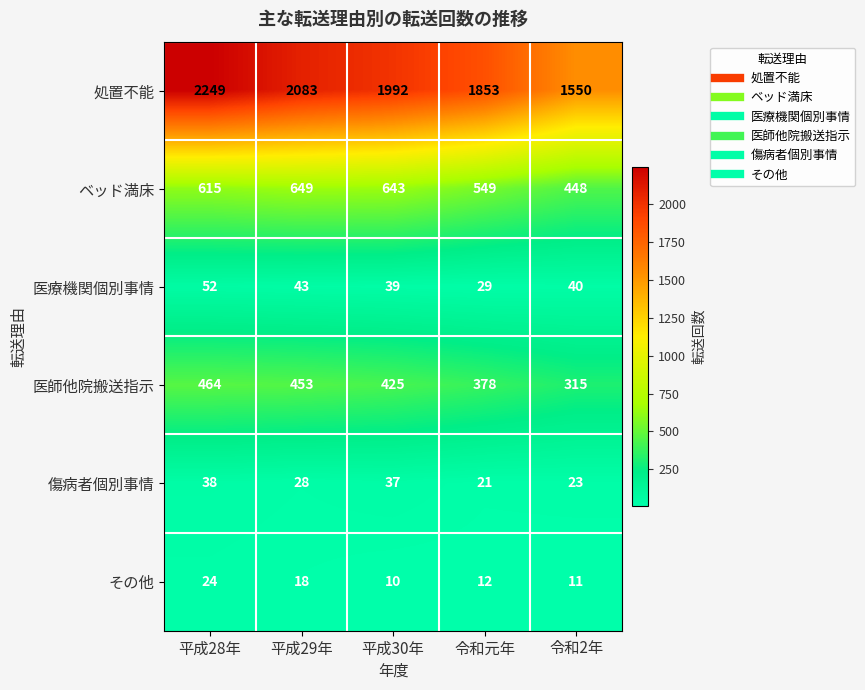

What is the total value across all series at 平成30年?

3146